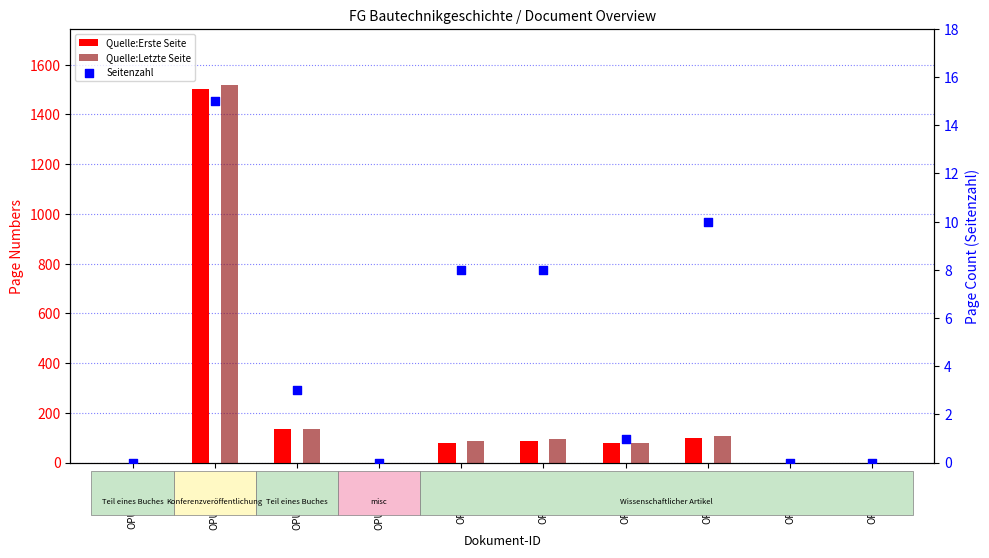

Is the value of Quelle:Letzte Seite at OPUS4-653 greater than the value of Seitenzahl at OPUS4-653?

Yes